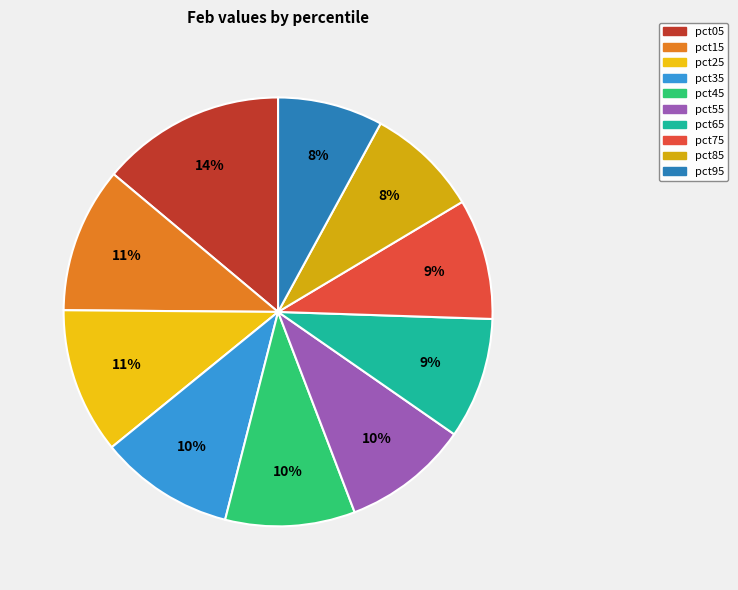

What is the change in value from pct75 to pct85?

-0.2